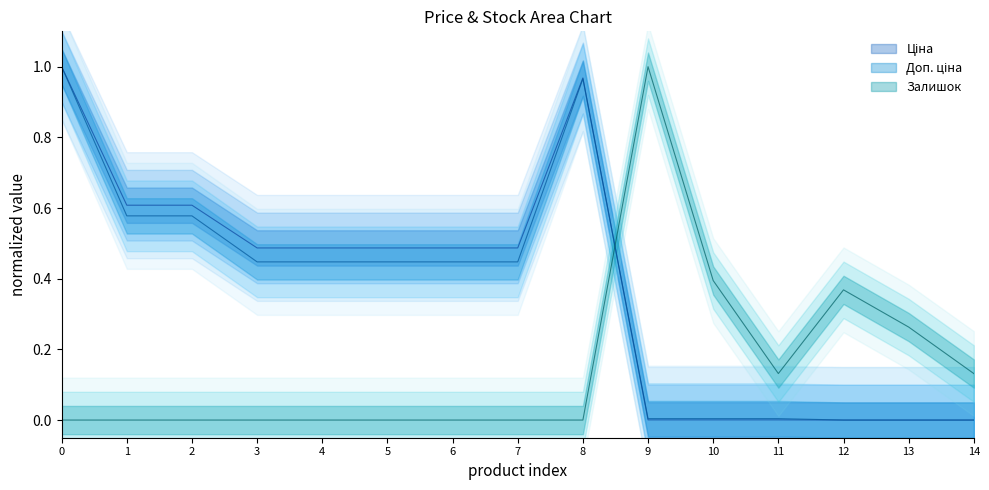

At which category does Залишок reach its first local peak?

9